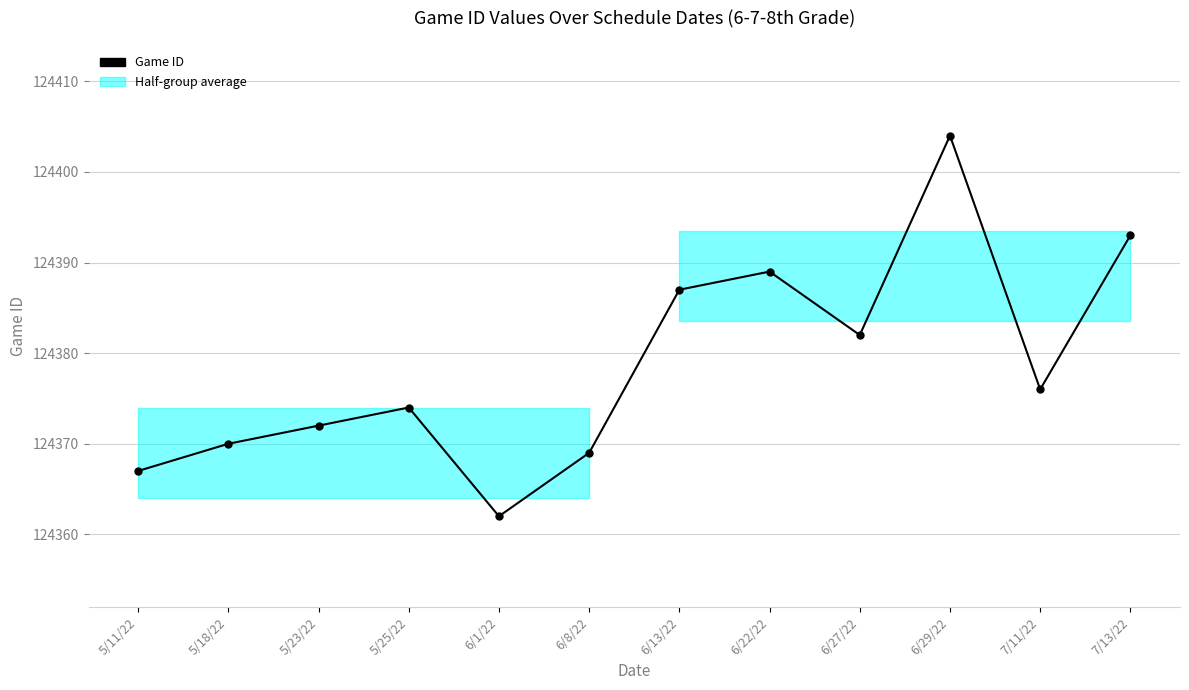

Rank the categories by value from lowest to highest.

6/1/22, 5/11/22, 6/8/22, 5/18/22, 5/23/22, 5/25/22, 7/11/22, 6/27/22, 6/13/22, 6/22/22, 7/13/22, 6/29/22